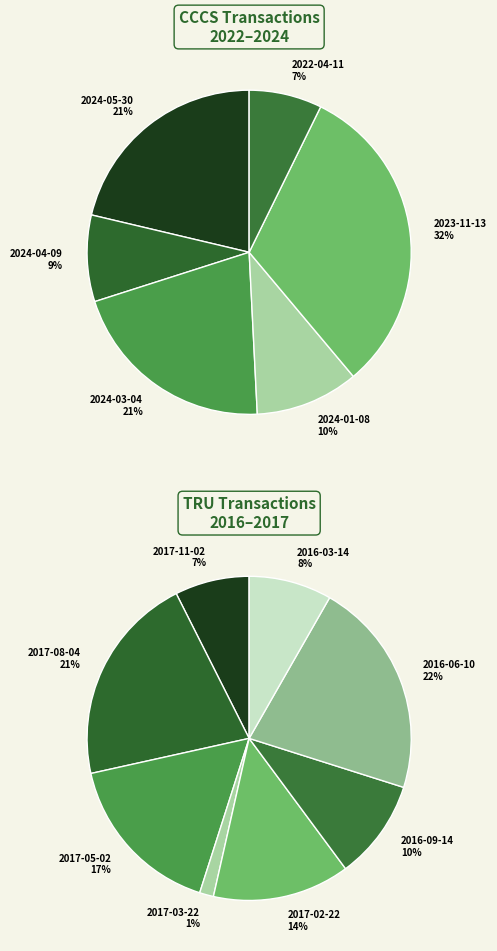

Which slice is the largest?

2023-11-13